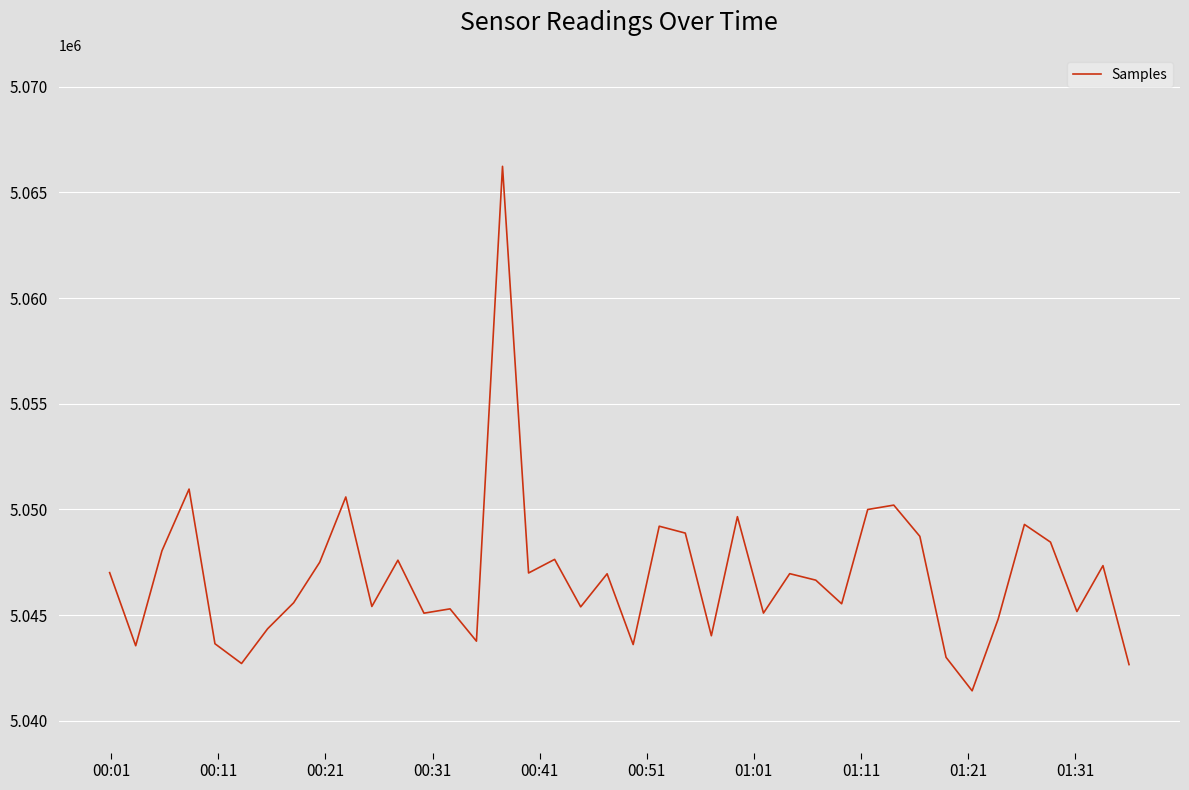

What is the greatest value displayed?

5066233